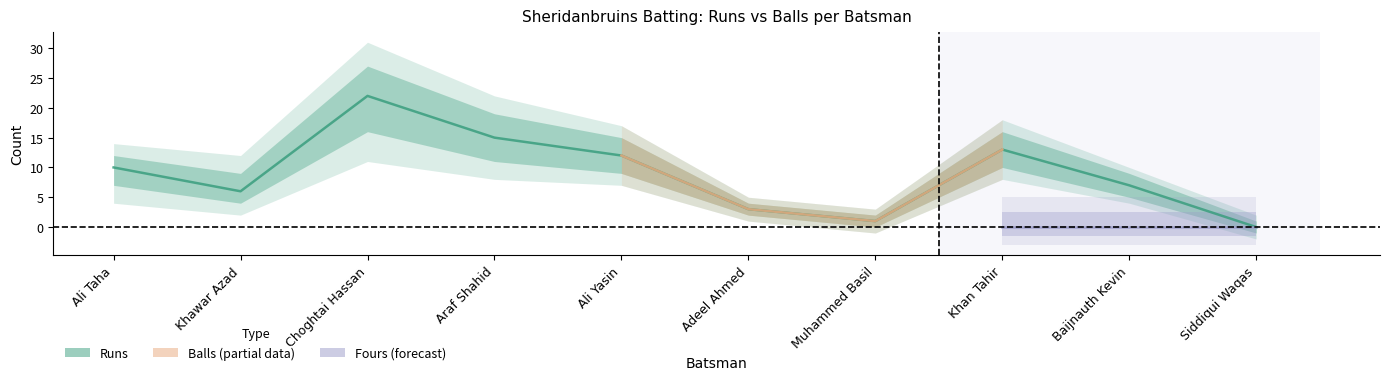

List the labels in order of Runs value, smallest first.

Siddiqui Waqas, Muhammed Basil, Adeel Ahmed, Khawar Azad, Baijnauth Kevin, Ali Taha, Ali Yasin, Khan Tahir, Araf Shahid, Choghtai Hassan